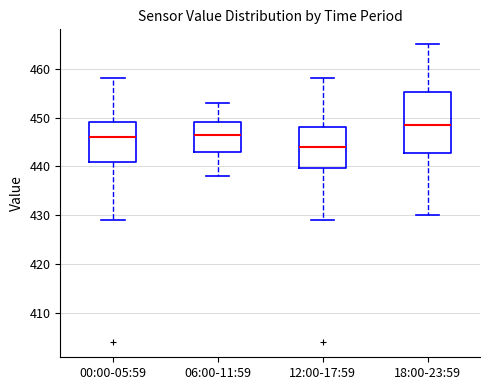

Reading left to right, read every box against the y-axis: the position of its median line, the range the box covers, and the ends of its whiskers. The values are not printed on the chart, so give them approximately, as read against the axis.

00:00-05:59: median 446, box 441 to 449, whiskers 429 to 458
06:00-11:59: median 447, box 443 to 449, whiskers 438 to 453
12:00-17:59: median 444, box 440 to 448, whiskers 429 to 458
18:00-23:59: median 449, box 443 to 455, whiskers 430 to 465